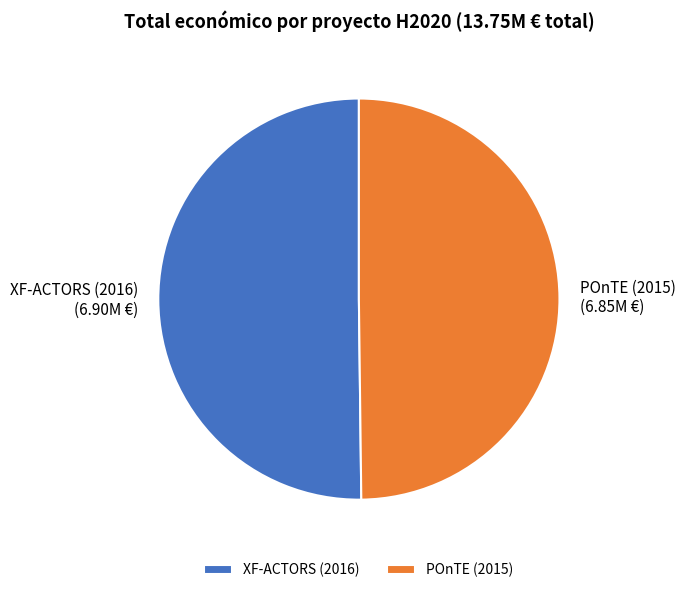

What is the ratio of the value at XF-ACTORS (2016) to the value at POnTE (2015)?

1.0